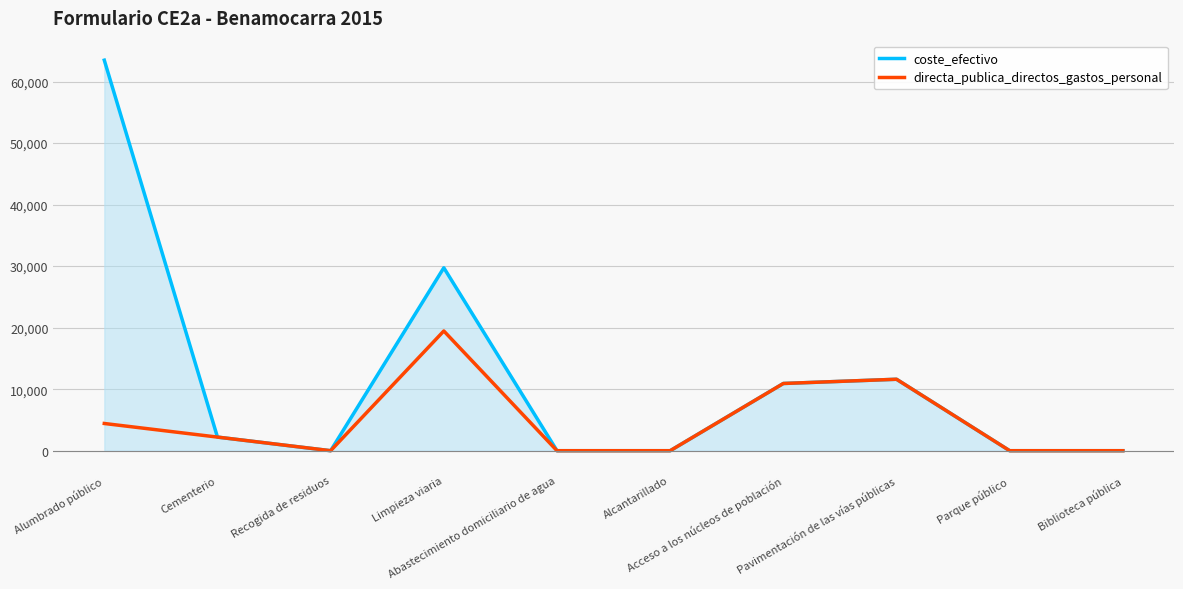

Where is directa_publica_directos_gastos_personal nearest to the value 9729?

Acceso a los núcleos de población